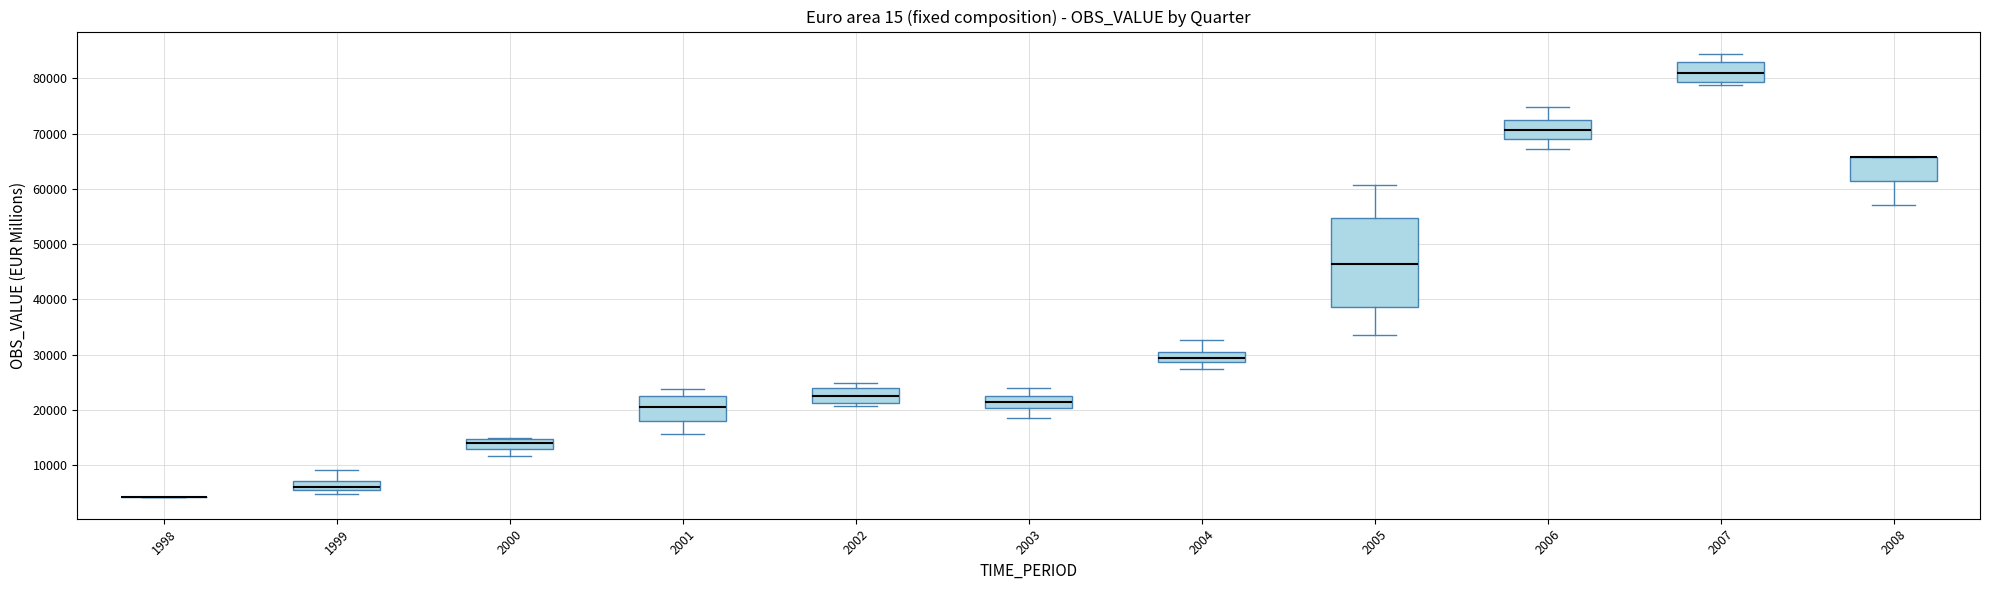

Reading left to right, transcribe this box plot: for each box, give where its median line is, the range the box spans, and where its two whiskers end, as read against the y-axis. The values are not printed on the chart, so give them approximately, as read against the axis.

1998: box collapsed to a line at 4000, whiskers 4000 to 4000
1999: median 6000 (inside the box), box 6000 to 7000, whiskers 5000 to 9000
2000: median 14000, box 13000 to 15000, whiskers 12000 to 15000
2001: median 21000, box 18000 to 23000, whiskers 16000 to 24000
2002: median 23000, box 21000 to 24000, whiskers 21000 (just below the box's lower edge) to 25000
2003: median 22000, box 20000 to 23000, whiskers 19000 to 24000
2004: median 29000 (inside the box), box 29000 to 30000, whiskers 27000 to 33000
2005: median 47000, box 39000 to 55000, whiskers 34000 to 61000
2006: median 71000, box 69000 to 72000, whiskers 67000 to 75000
2007: median 81000, box 79000 to 83000, whiskers 79000 (just below the box's lower edge) to 84000
2008: median 66000 (drawn on the box's upper edge), box 61000 to 66000, whiskers 57000 to 66000